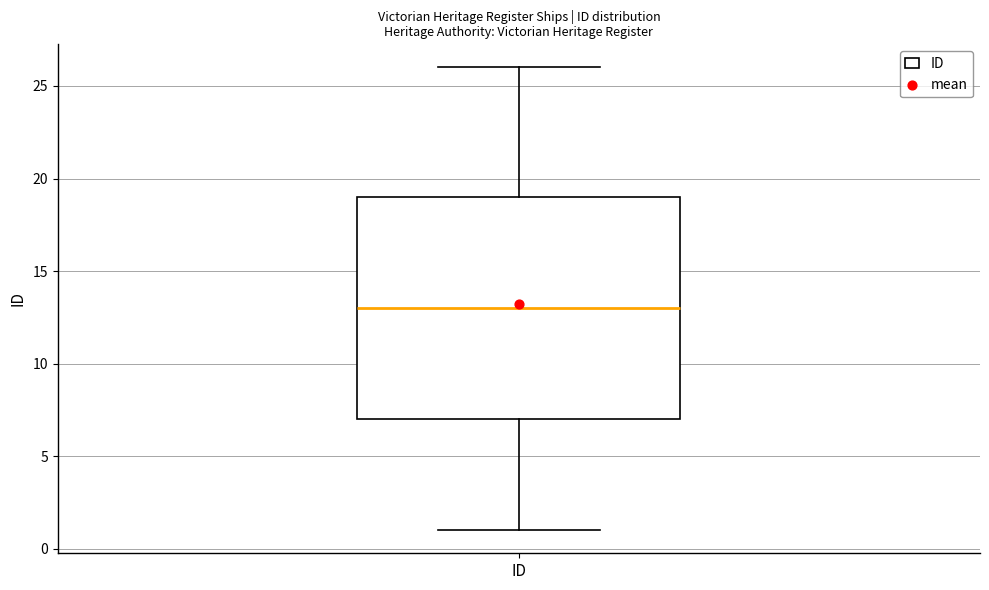

Read this box plot against the y-axis: the position of the median line, the range covered by the box, and the ends of both whiskers. The values are not printed on the chart, so give them approximately, as read against the axis.

median 13, box 7 to 19, whiskers 1 to 26